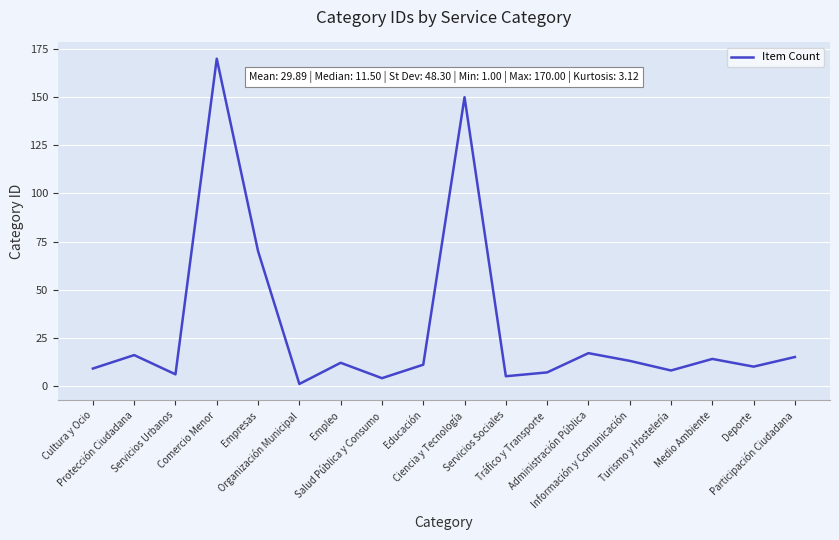

What is the difference between the values at Turismo y Hostelería and Servicios Urbanos?

2